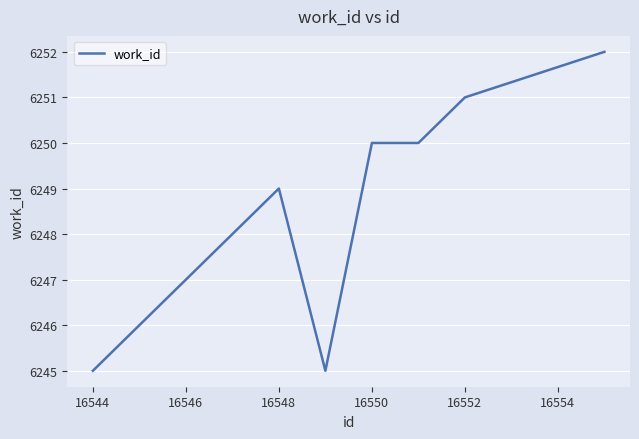

What is the minimum value shown in the chart?

6245